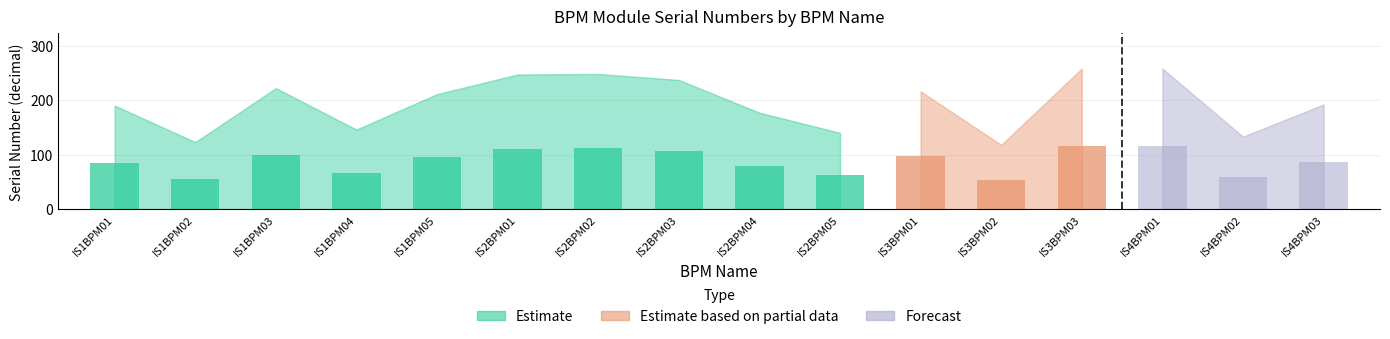

What is the label of the 7th bar from the left?

IS2BPM02